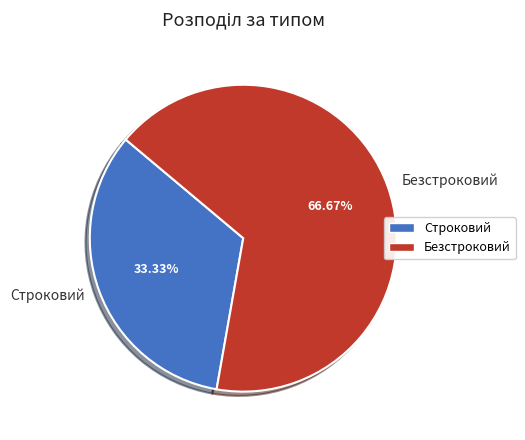

Which has a higher value, Строковий or Безстроковий?

Безстроковий